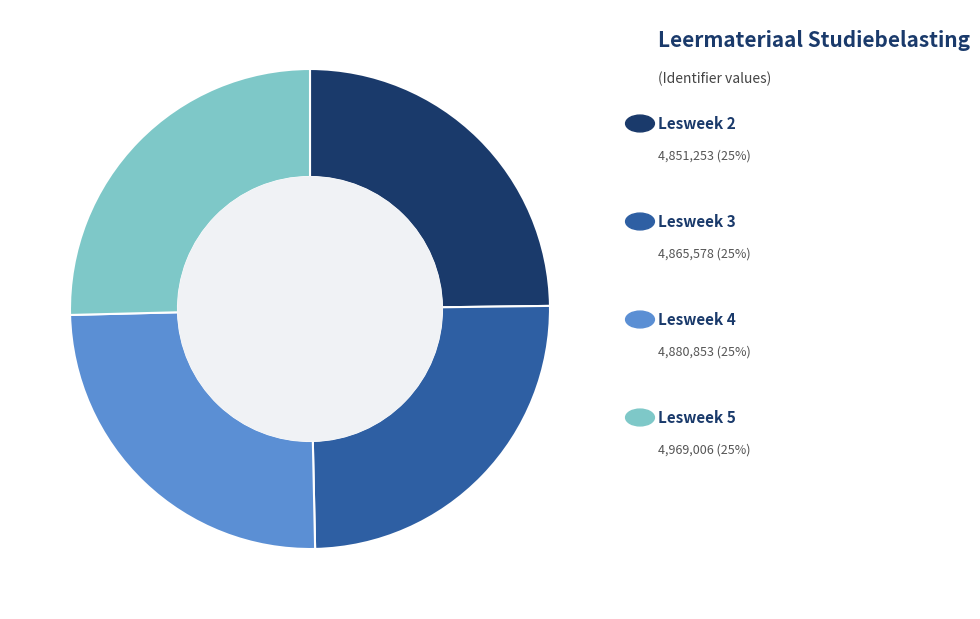

Is there a majority slice in this chart?

No